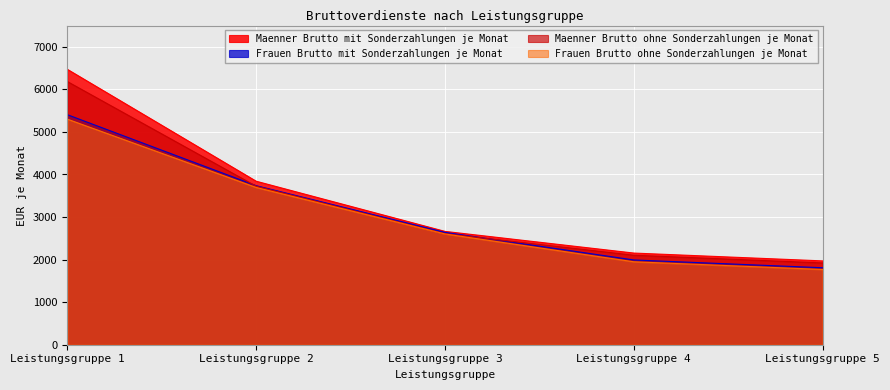

True or false: Maenner Brutto ohne Sonderzahlungen je Monat and Maenner Brutto mit Sonderzahlungen je Monat intersect in this chart.

False